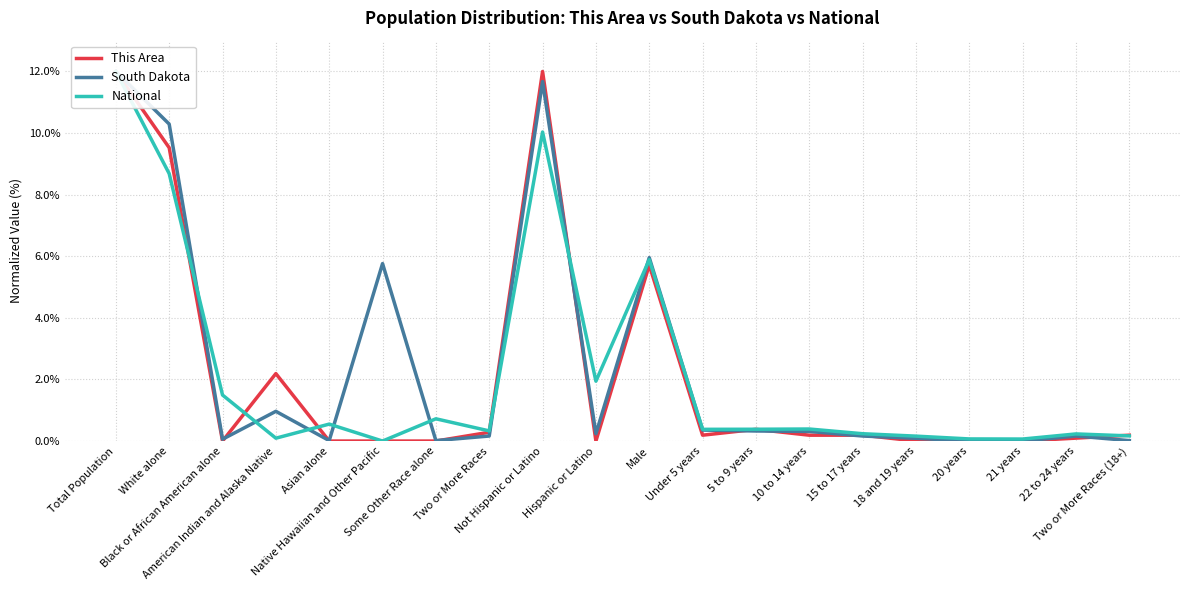

Reading right to left, extract all data points from this chart.

This Area: Two or More Races (18+)=0.0	22 to 24 years=0.0	21 years=0.0	20 years=0.0	18 and 19 years=0.0	15 to 17 years=0.0	10 to 14 years=0.0	5 to 9 years=0.0	Under 5 years=0.0	Male=0.1	Hispanic or Latino=0.0	Not Hispanic or Latino=0.1	Two or More Races=0.0	Some Other Race alone=0.0	Native Hawaiian and Other Pacific=0.0	Asian alone=0.0	American Indian and Alaska Native=0.0	Black or African American alone=0.0	White alone=0.1	Total Population=0.1
South Dakota: Two or More Races (18+)=0.0	22 to 24 years=0.0	21 years=0.0	20 years=0.0	18 and 19 years=0.0	15 to 17 years=0.0	10 to 14 years=0.0	5 to 9 years=0.0	Under 5 years=0.0	Male=0.1	Hispanic or Latino=0.0	Not Hispanic or Latino=0.1	Two or More Races=0.0	Some Other Race alone=0.0	Native Hawaiian and Other Pacific=0.1	Asian alone=0.0	American Indian and Alaska Native=0.0	Black or African American alone=0.0	White alone=0.1	Total Population=0.1
National: Two or More Races (18+)=0.0	22 to 24 years=0.0	21 years=0.0	20 years=0.0	18 and 19 years=0.0	15 to 17 years=0.0	10 to 14 years=0.0	5 to 9 years=0.0	Under 5 years=0.0	Male=0.1	Hispanic or Latino=0.0	Not Hispanic or Latino=0.1	Two or More Races=0.0	Some Other Race alone=0.0	Native Hawaiian and Other Pacific=0.0	Asian alone=0.0	American Indian and Alaska Native=0.0	Black or African American alone=0.0	White alone=0.1	Total Population=0.1